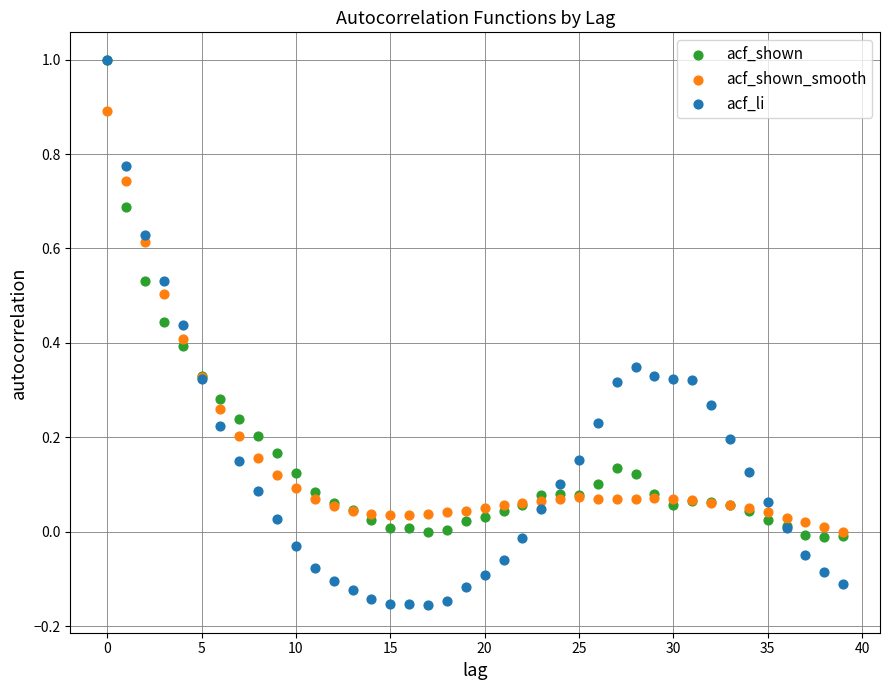

What are all the series names shown in the legend?

acf_shown, acf_shown_smooth, acf_li